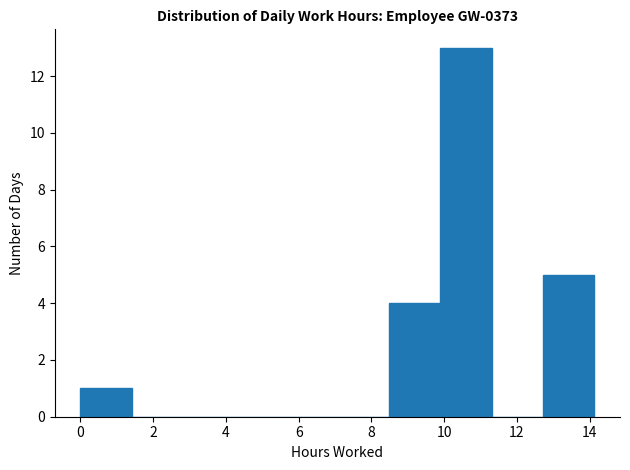

Reading left to right, transcribe this chart: for each bar, give the range it covers on the x-axis and its height. Neither the bar edges nor the heights are printed on the chart, so give them approximately, as read against the axes.

0.0 to 1.4: 1
1.4 to 2.8: 0
2.8 to 4.2: 0
4.2 to 5.6: 0
5.6 to 7.0: 0
7.0 to 8.4: 0
8.4 to 9.8: 4
9.8 to 11.4: 13
11.4 to 12.8: 0
12.8 to 14.2: 5